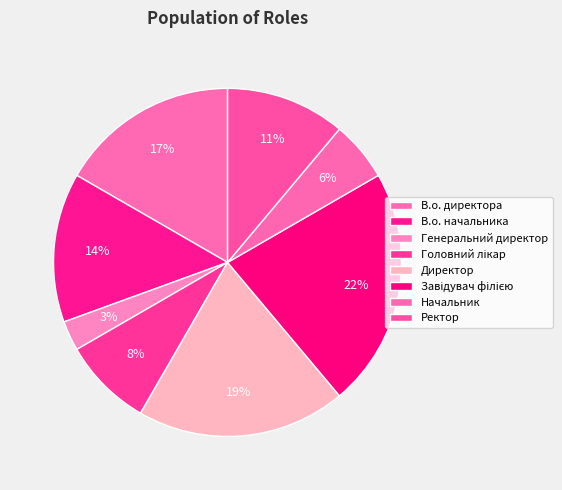

Count the number of slices in the pie.

8